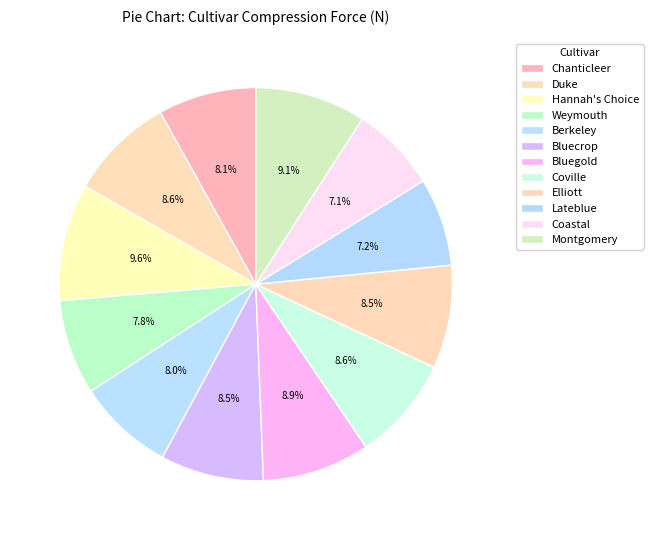

To the nearest percent, what portion does Weymouth represent?

8%